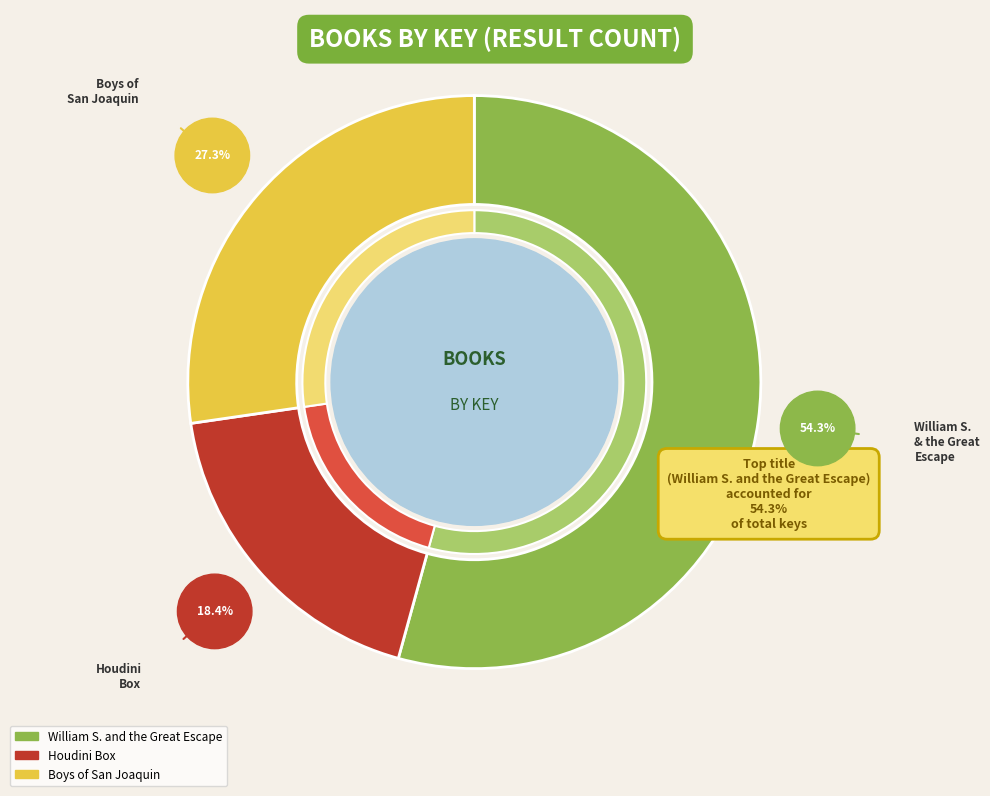

Does any single category account for the majority?

Yes